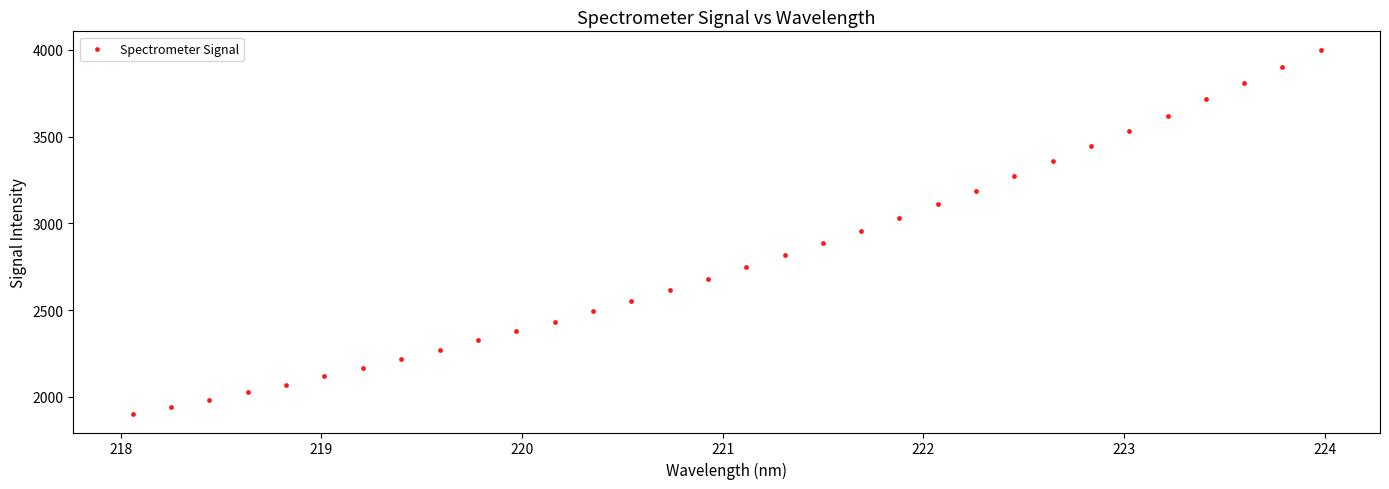

What is the range of Y values (max minus min)?

2103.4